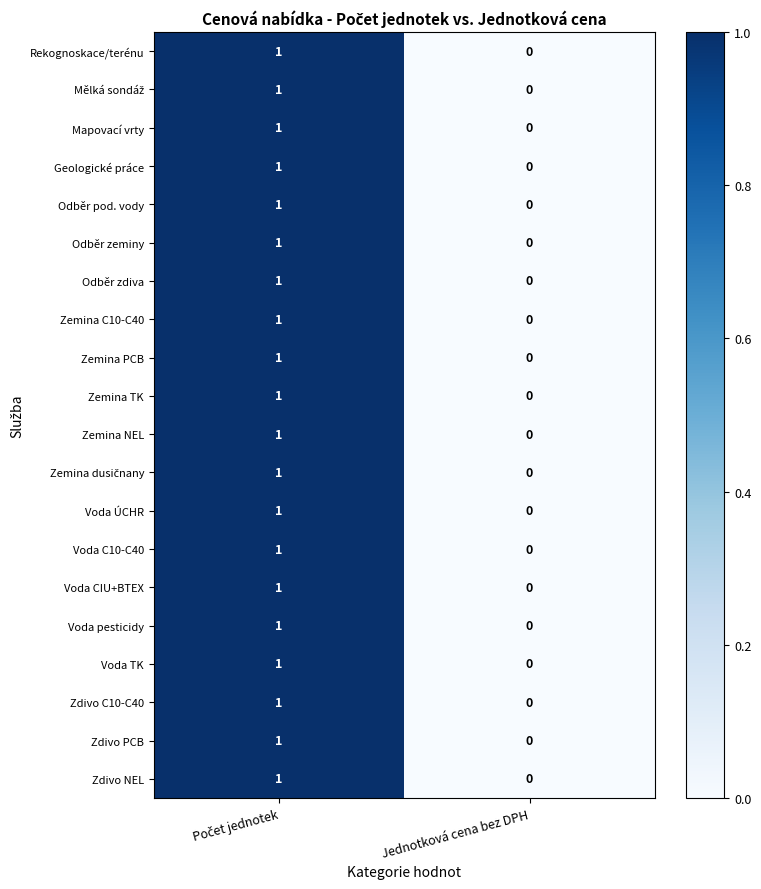

Is it true that Zdivo C10-C40 equals 0 at Jednotková cena bez DPH?

True